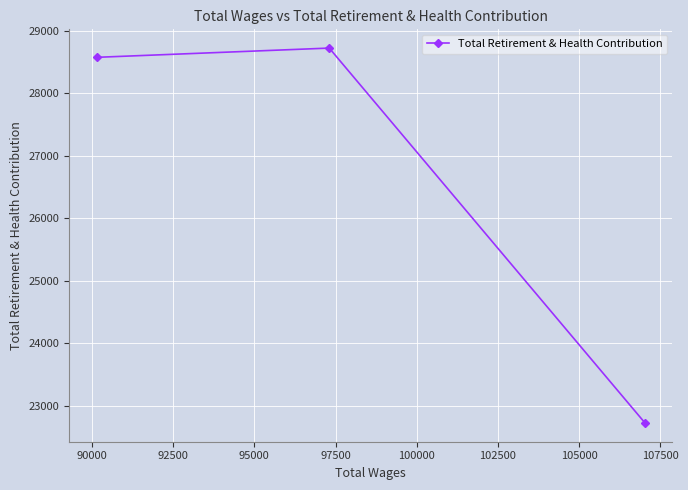

What is the greatest value displayed?

28720